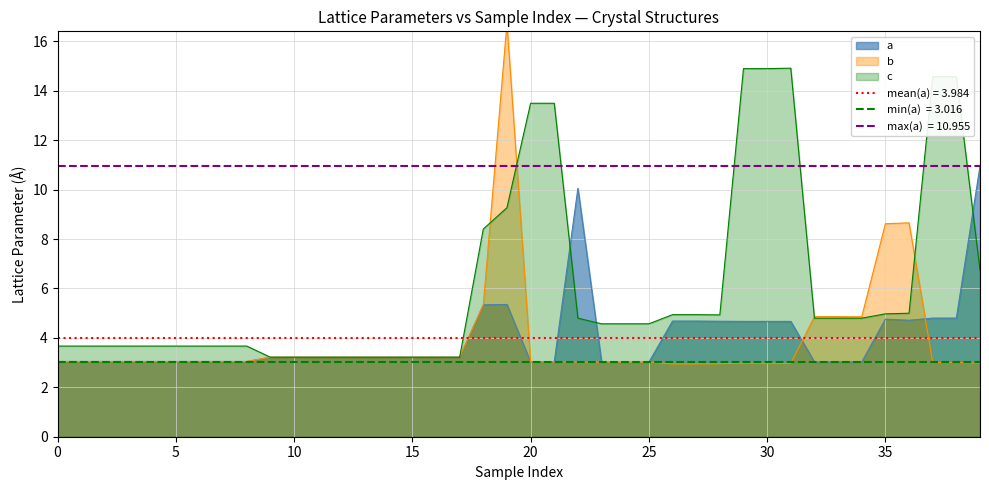

What is the label of the 26th point from the right?

14